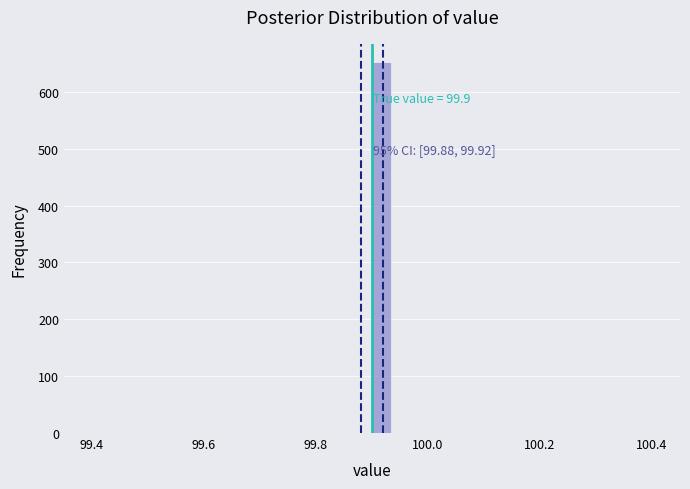

Read against the x-axis, roughly where is the centre of the tallest bar?

99.92